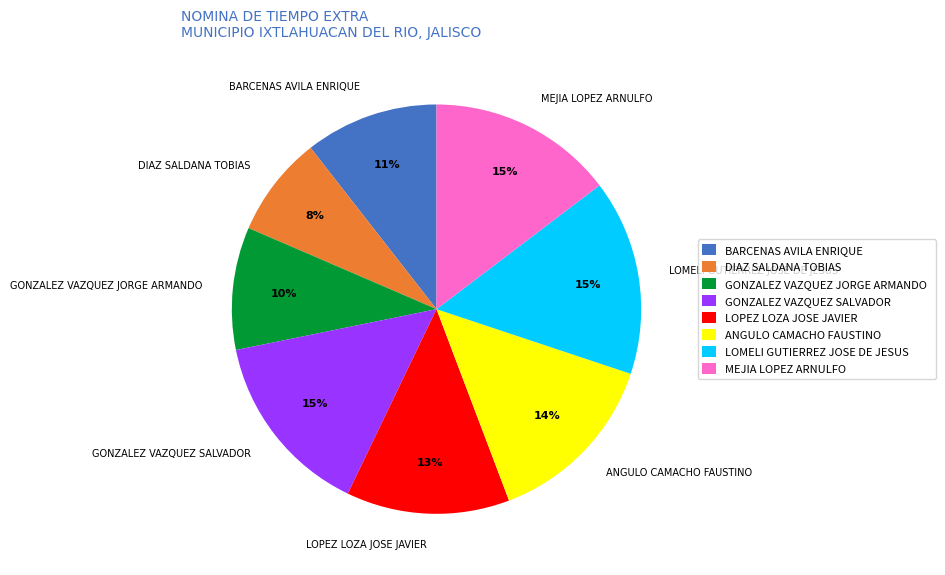

To the nearest percent, what is the average slice percentage?

12%